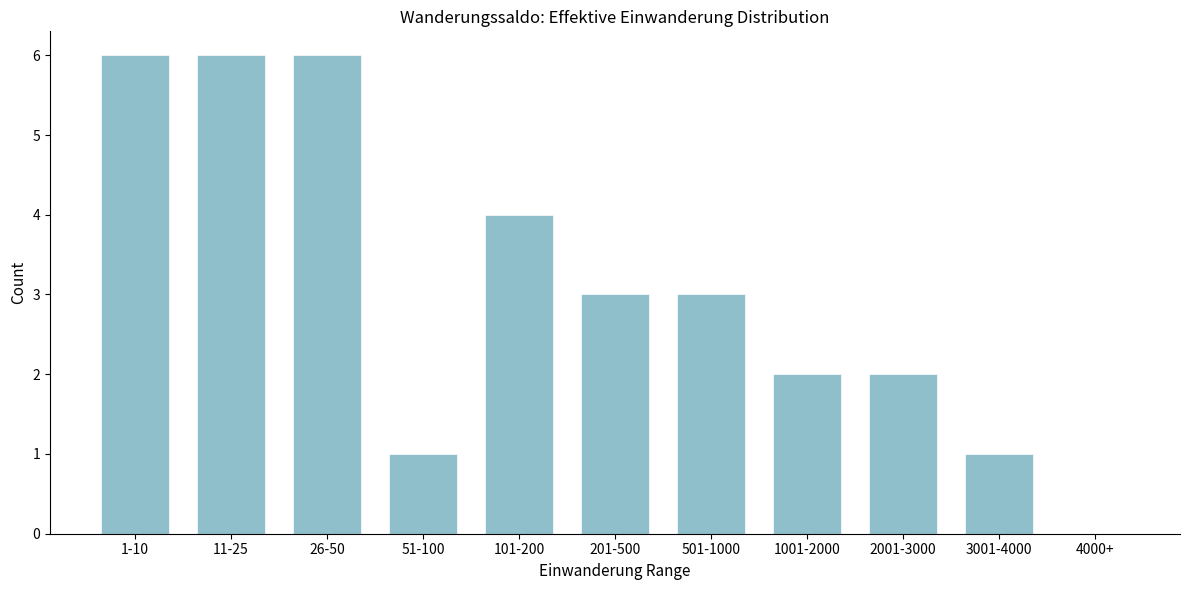

Reading left to right, what are all the values shown in this chart?

1-10=6	11-25=6	26-50=6	51-100=1	101-200=4	201-500=3	501-1000=3	1001-2000=2	2001-3000=2	3001-4000=1	4000+=0